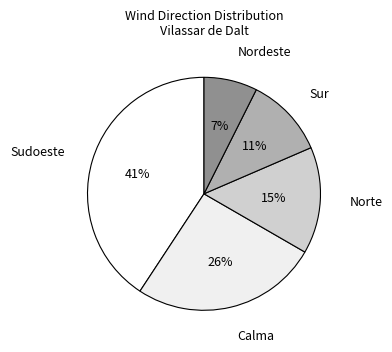

How many slices are in this pie chart?

5